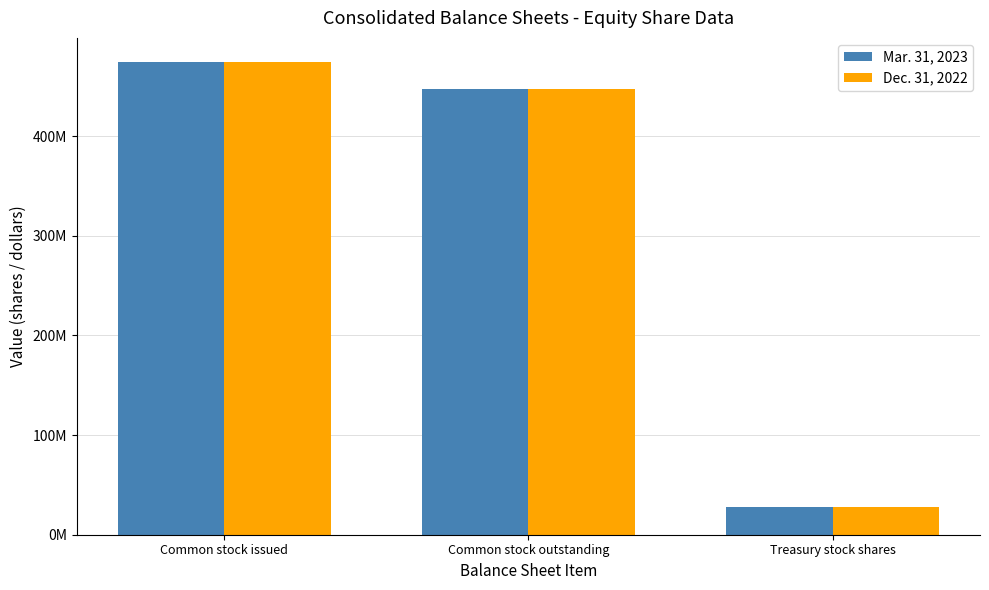

Rank the categories by Mar. 31, 2023 value from lowest to highest.

Treasury stock shares, Common stock outstanding, Common stock issued